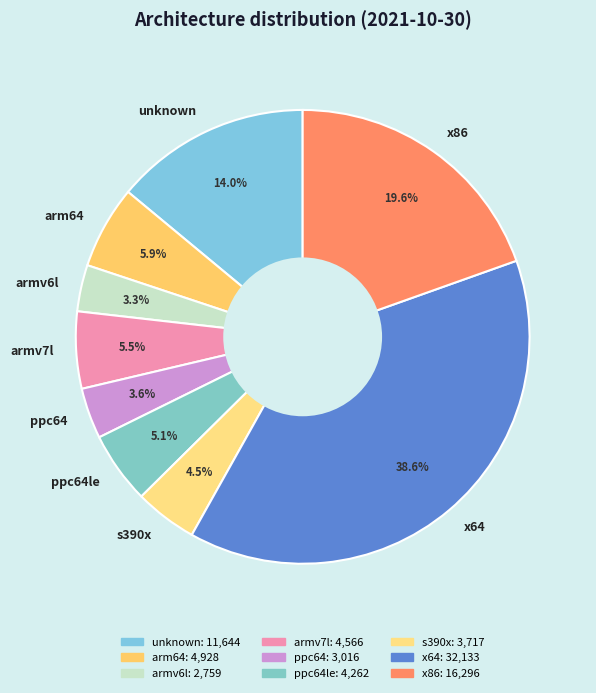

What is the ratio of the value at s390x to the value at ppc64?

1.2